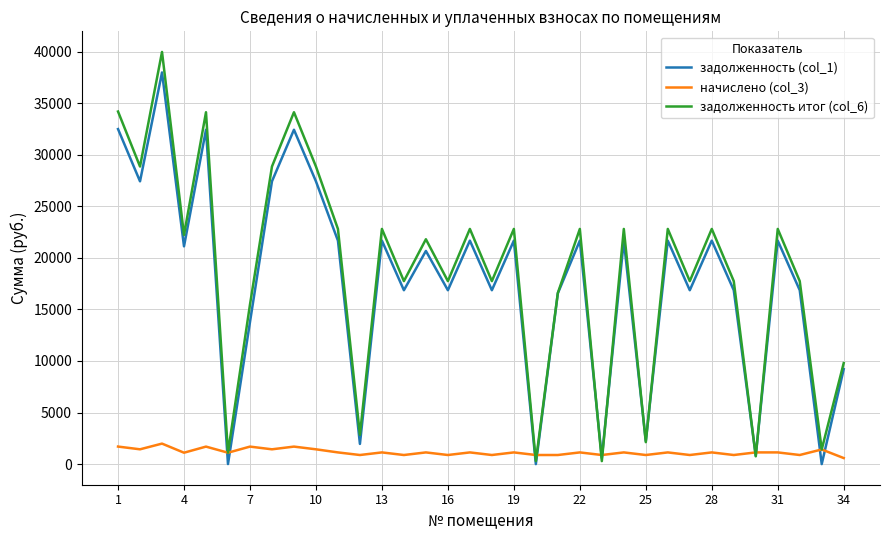

What is the maximum value shown in the chart?

39962.2